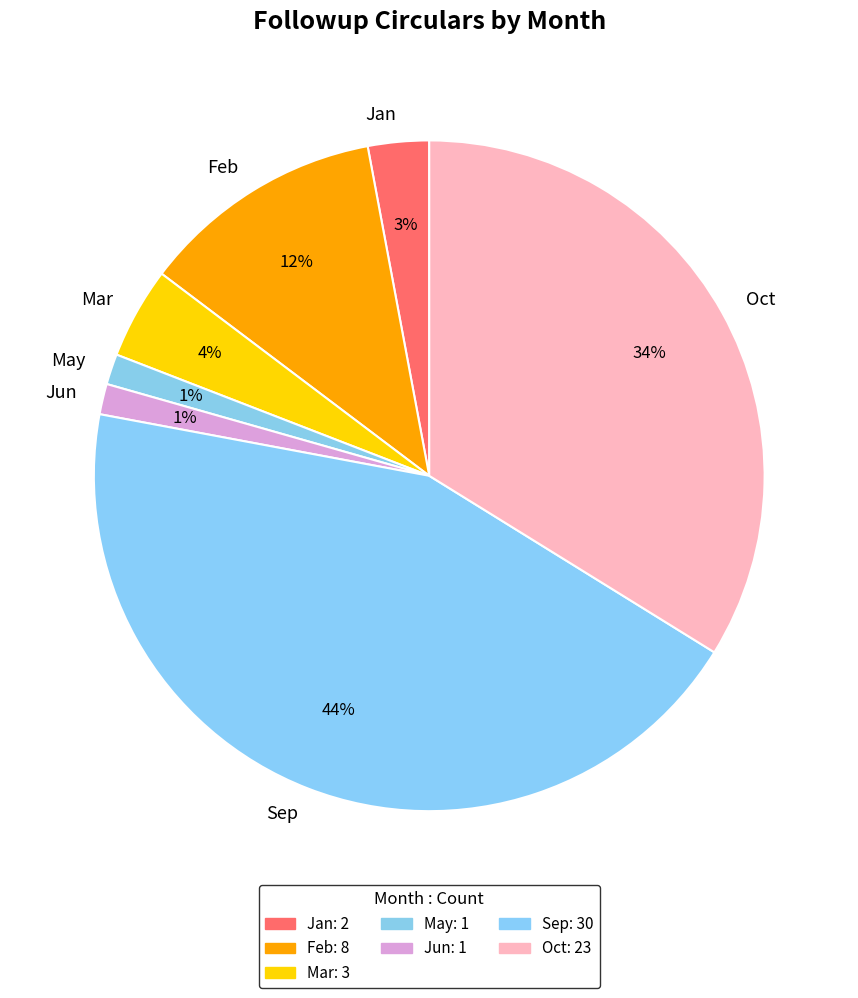

To the nearest percent, what is the combined percentage of Mar and Feb?

16%